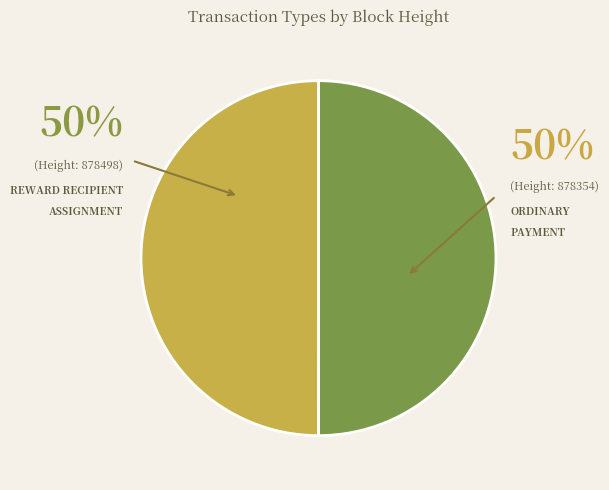

How many segments does this pie chart have?

2